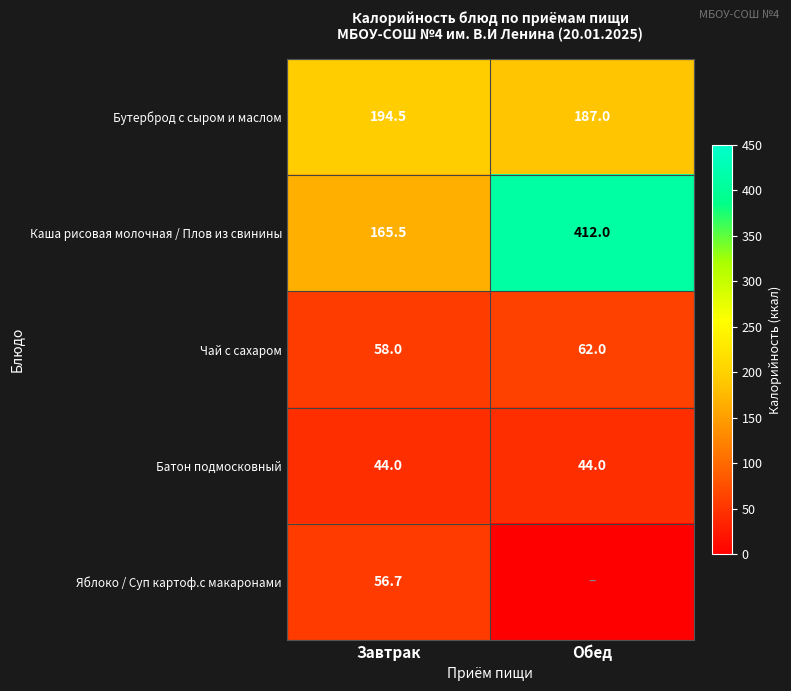

What is the total value across all series at Завтрак?

518.7